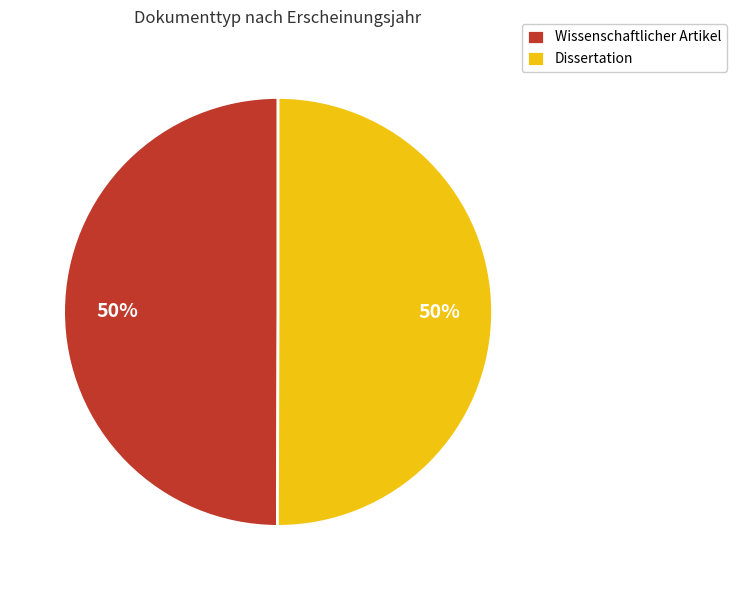

To the nearest percent, what is the average slice percentage?

50%